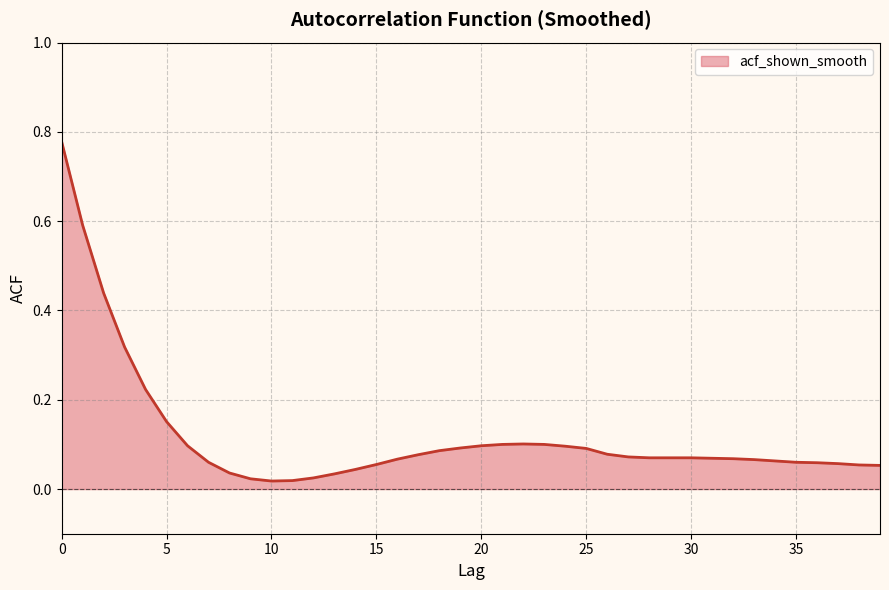

What is the difference between the maximum and minimum values?

0.8